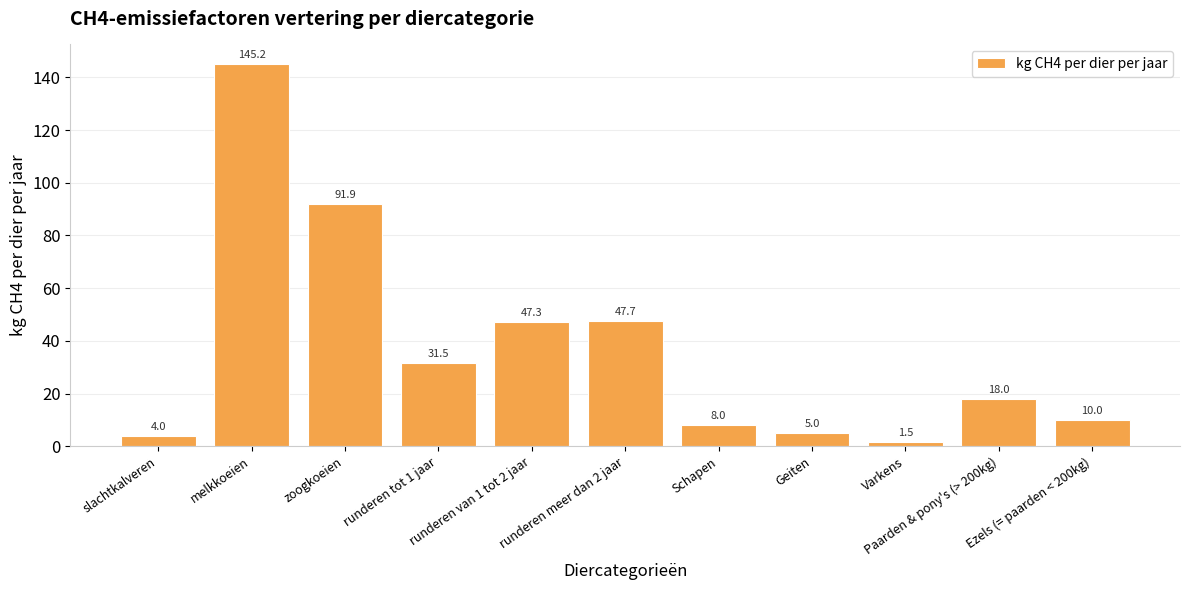

What is the value of the 1st bar from the left?

4.0